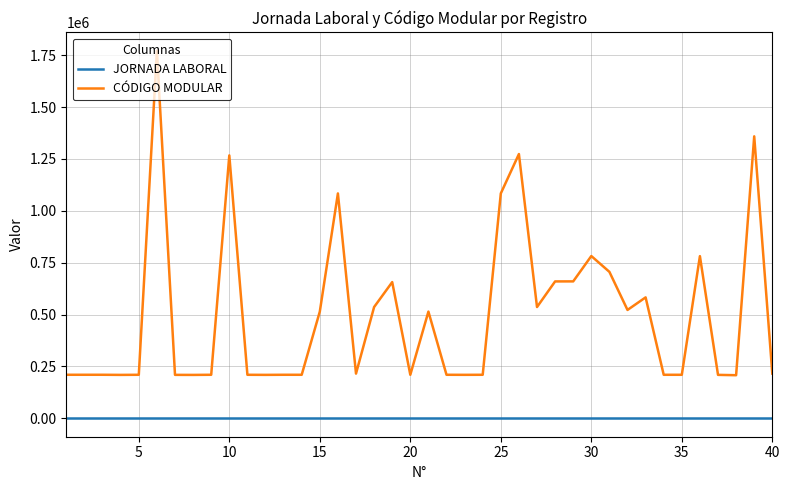

What is the sum of all JORNADA LABORAL values?

1600